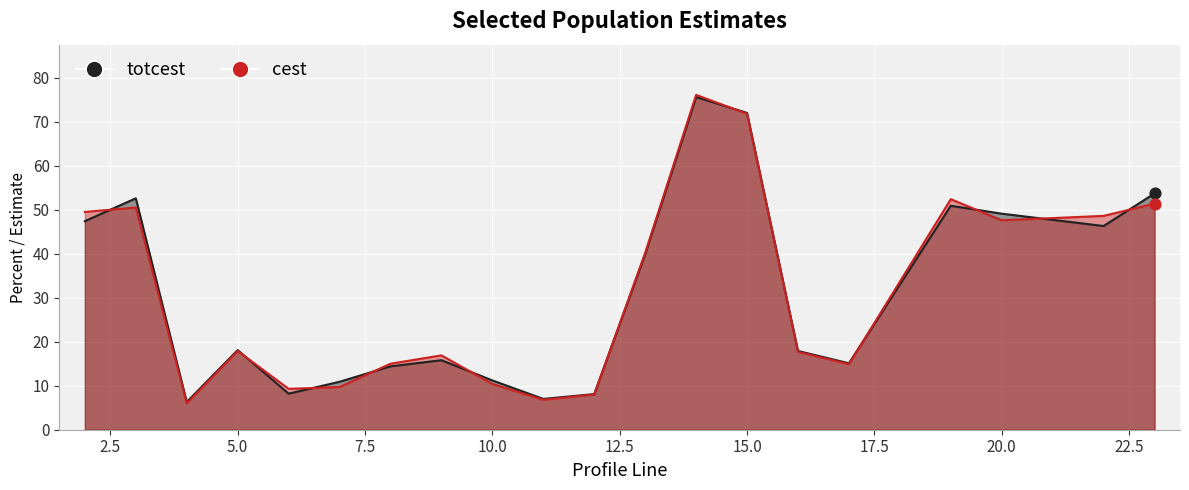

Which series reaches the minimum Y coordinate?

cest